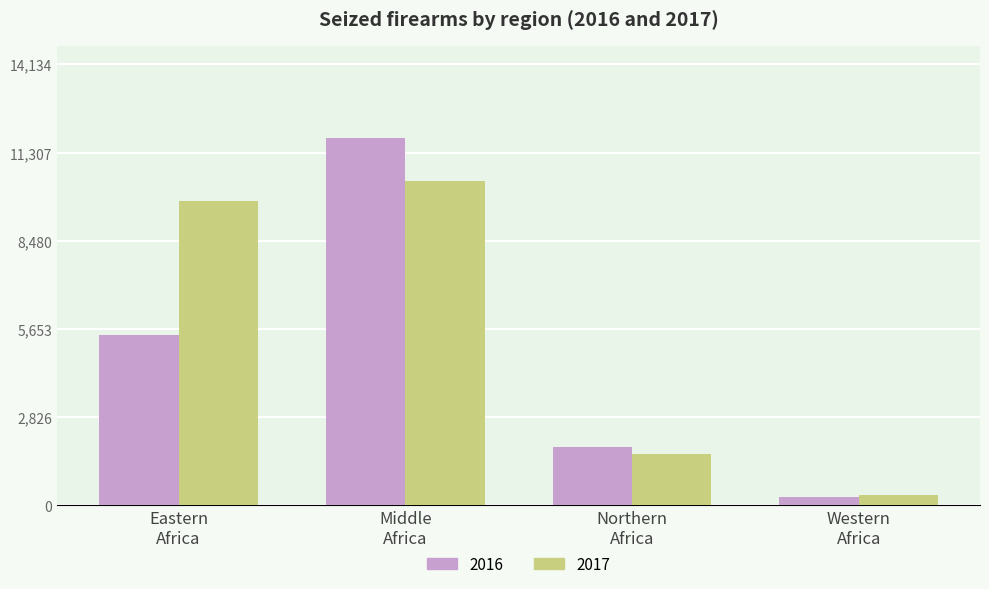

What is the difference between the maximum and minimum values in the 2016 series?

11505